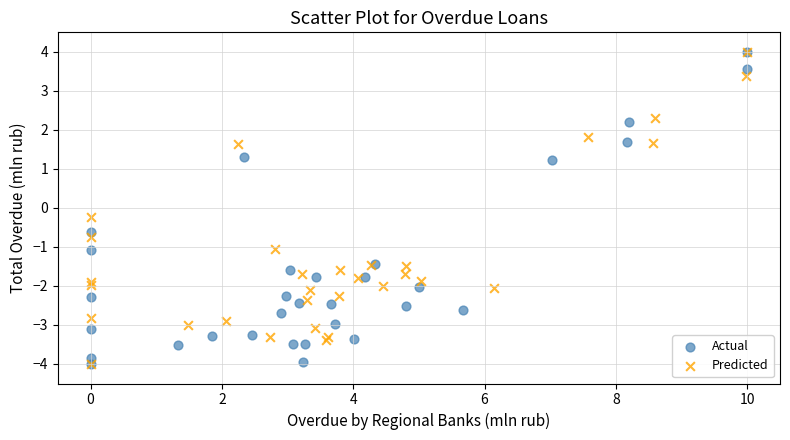

What are all the series names shown in the legend?

Actual, Predicted